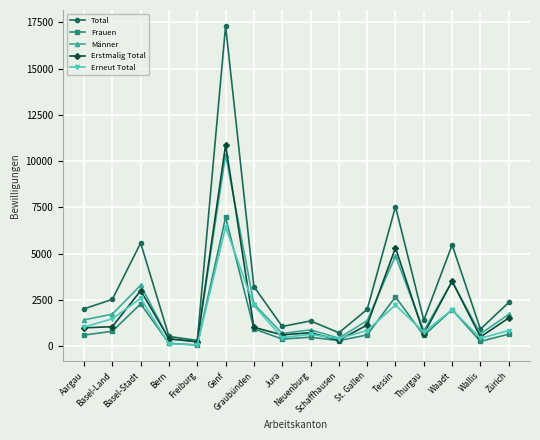

At which label does Total reach its minimum?

Freiburg